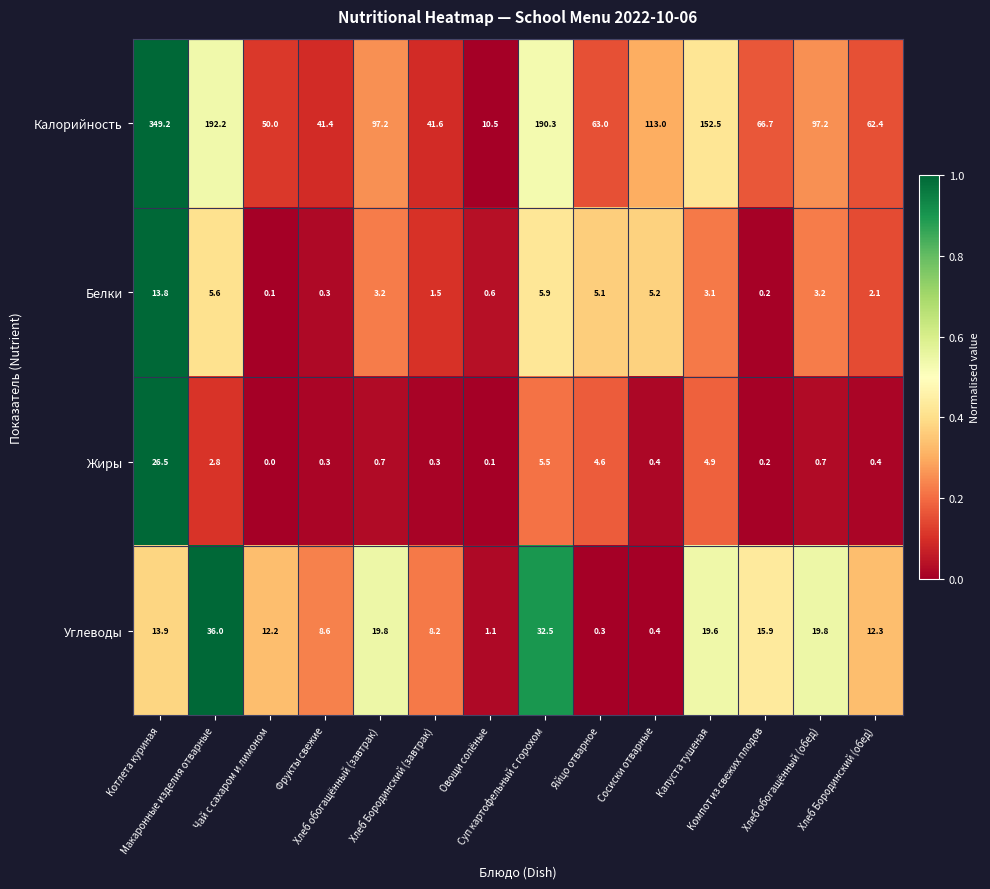

At which category is the sum across all series the highest?

Котлета куриная